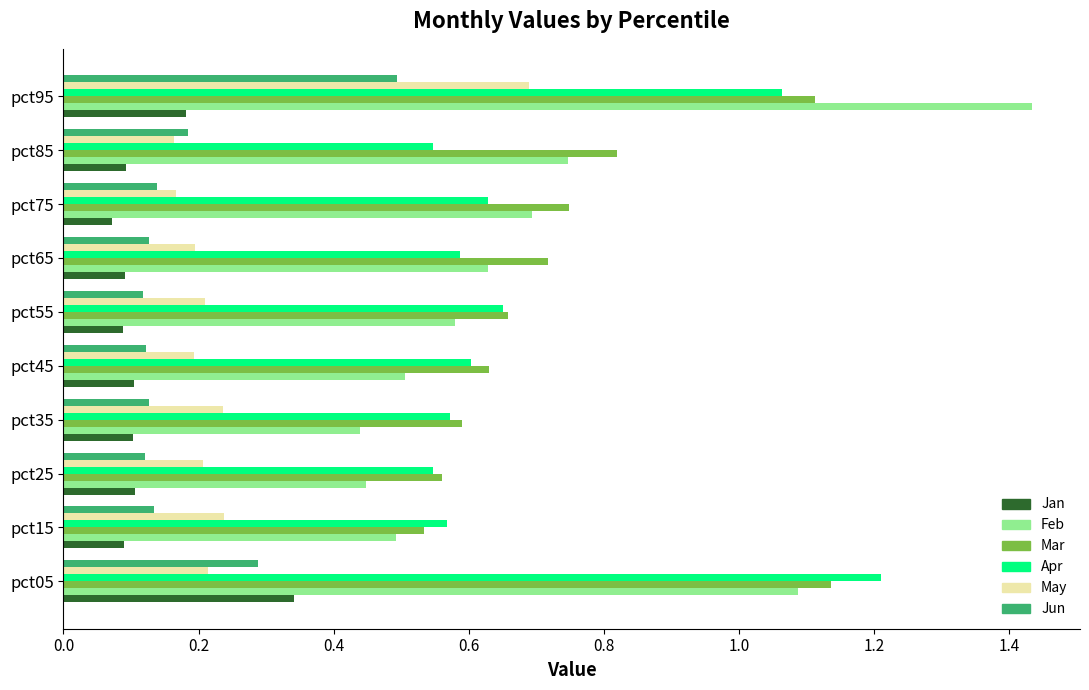

At which label does Jun reach its peak?

pct95